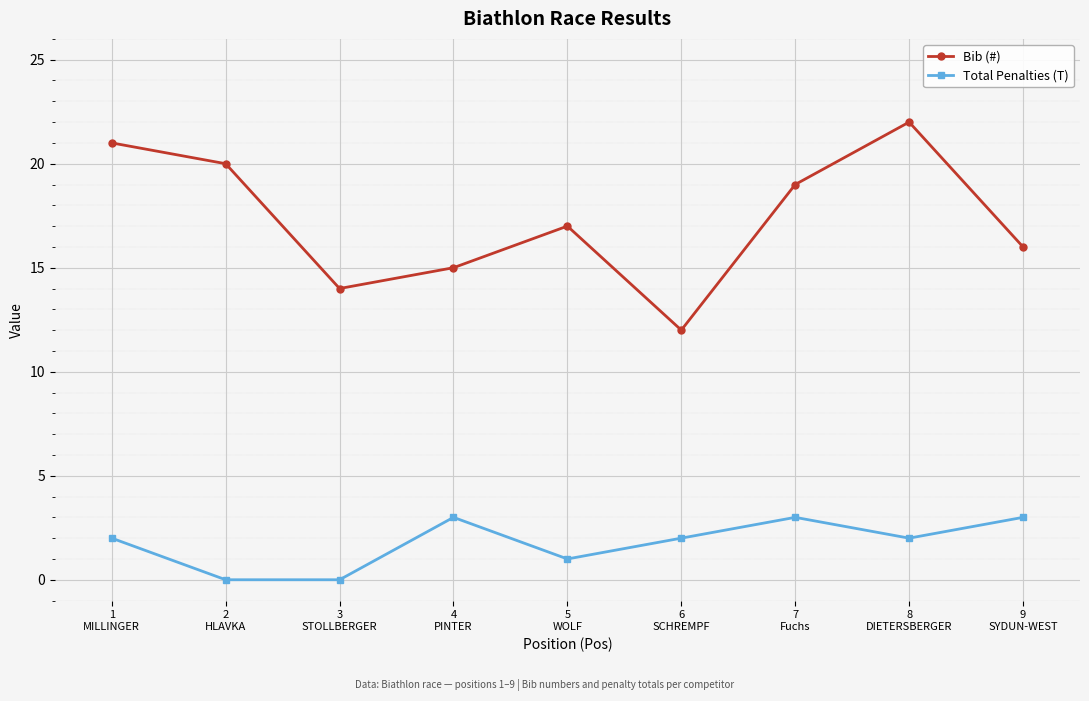

Reading left to right, transcribe all the data shown in this chart.

Bib (#): 21	20	14	15	17	12	19	22	16
Total Penalties (T): 2	0	0	3	1	2	3	2	3